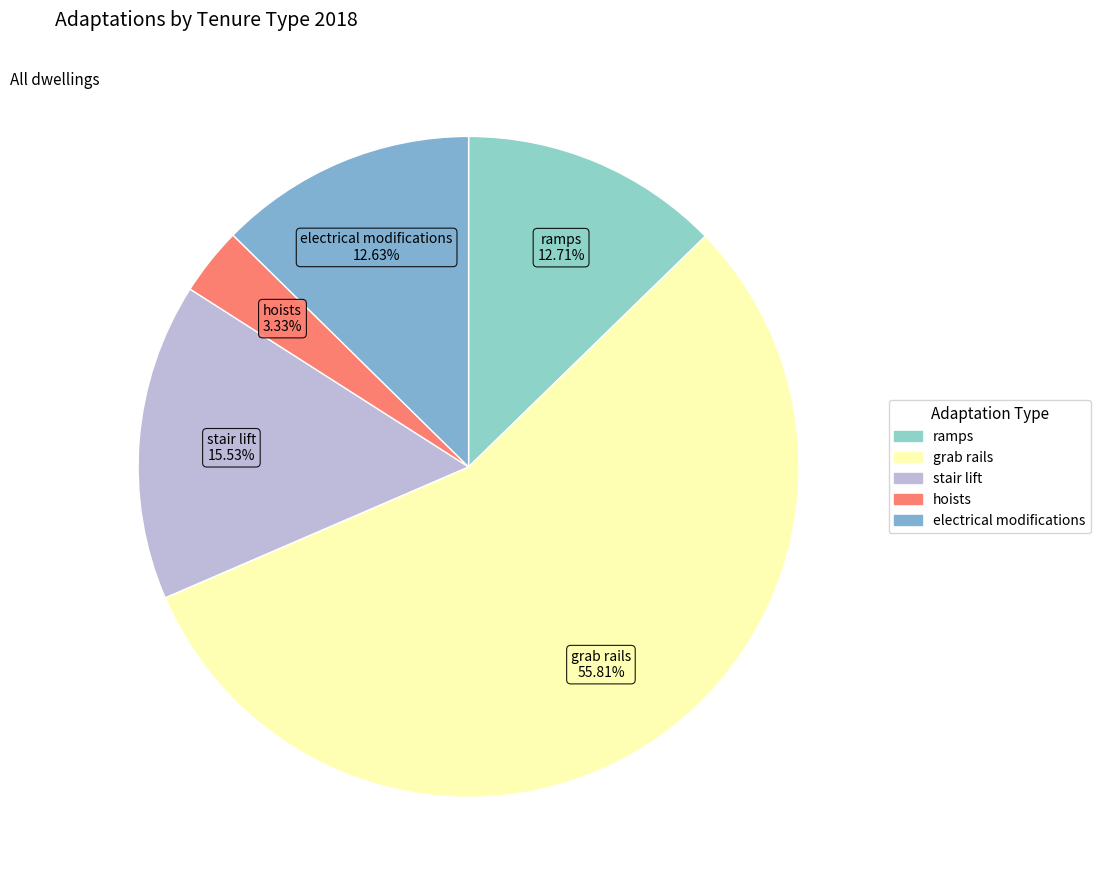

How many slices are in this pie chart?

5